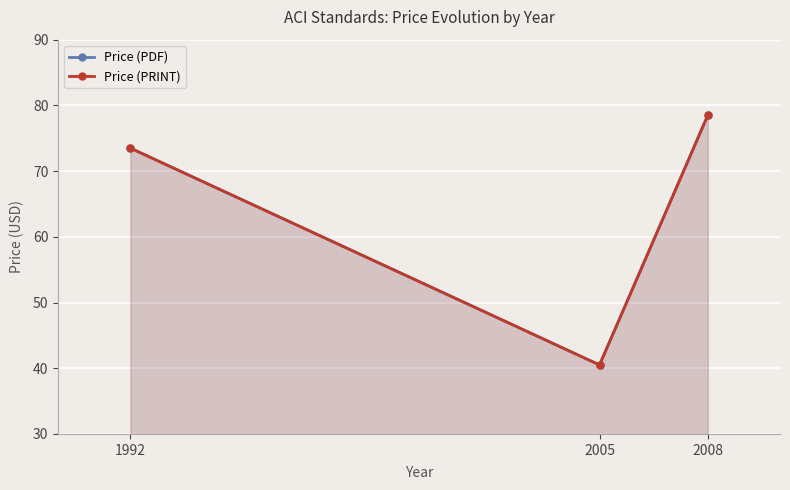

What is the average value of the Price (PRINT) series?

64.2